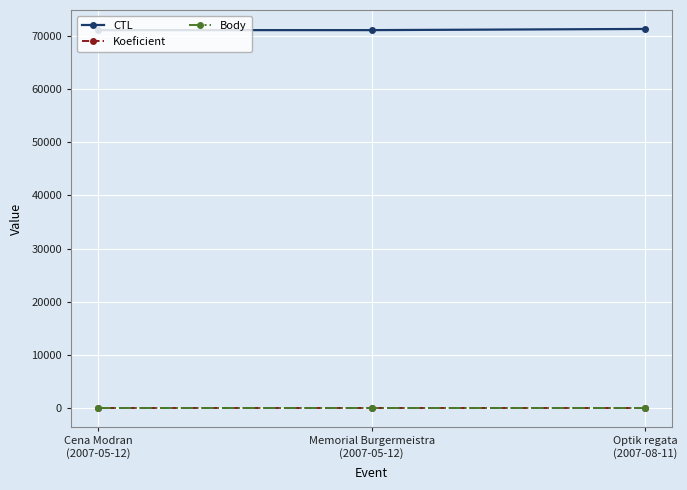

Rank the series at Cena Modran
(2007-05-12) from lowest to highest value.

Koeficient, Body, CTL